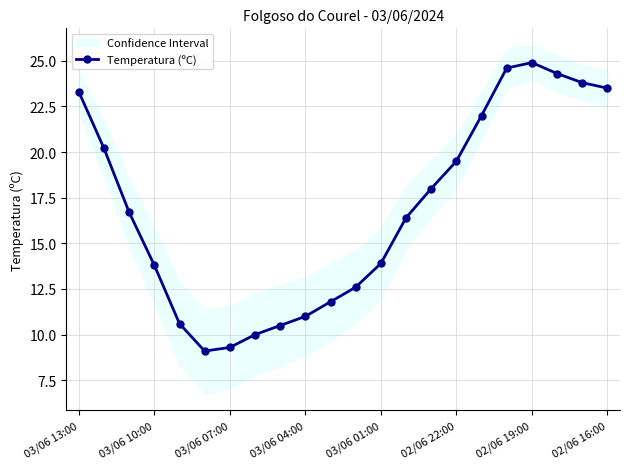

Does the chart have visible grid lines?

Yes